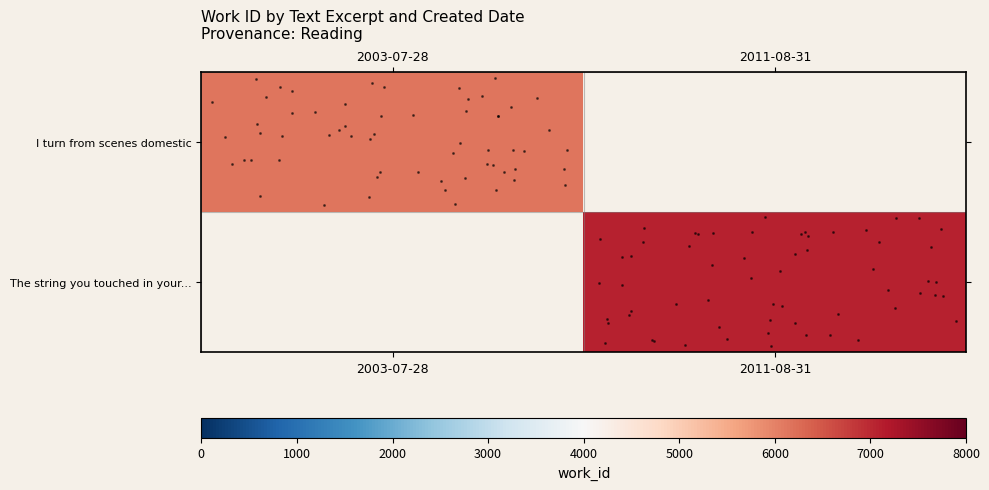

True or false: The string you touched in your... has a value of 7077.0 at 2011-08-31.

True